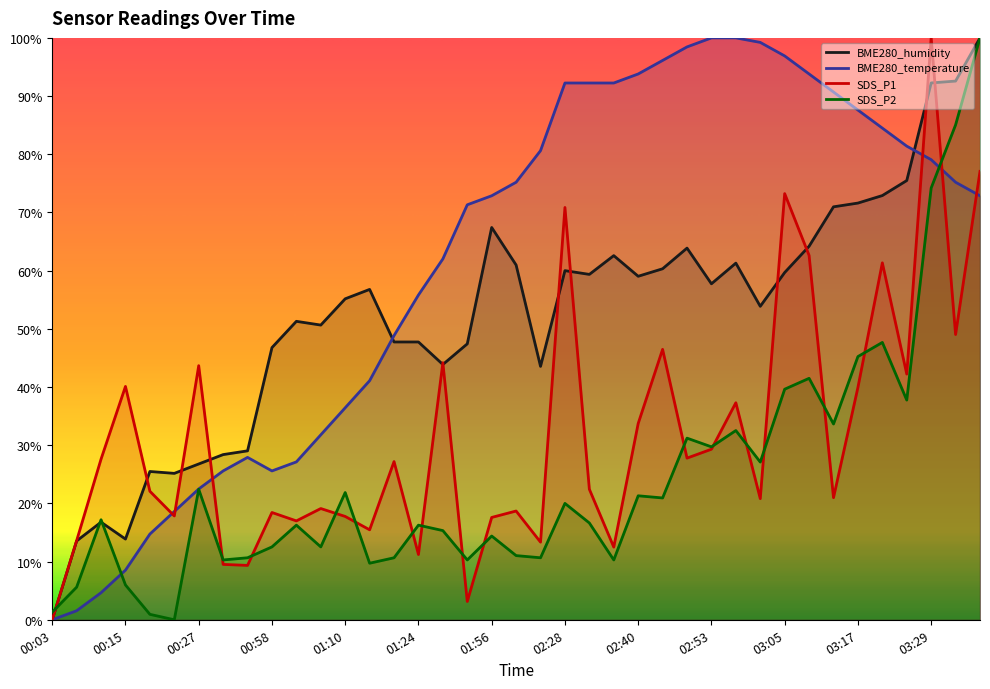

How many data points does each series have?

39